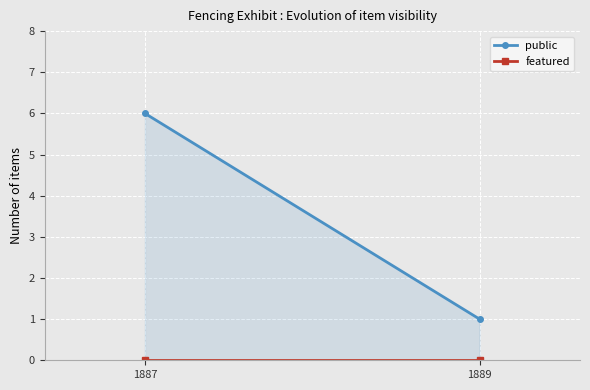

How many values in the public series are below 6?

1